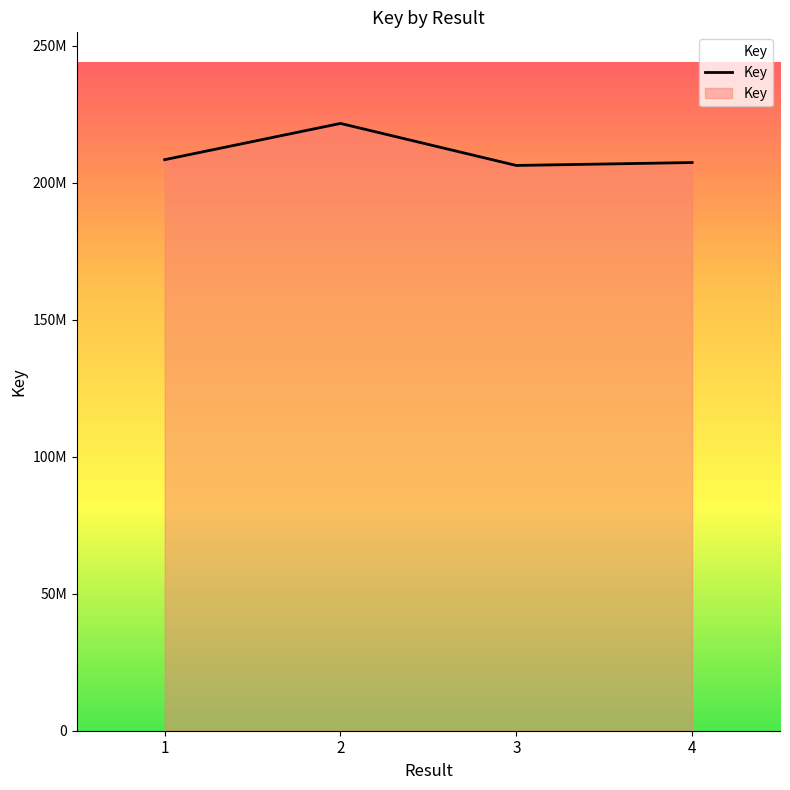

True or false: the data has more than 0 interior local peaks.

True